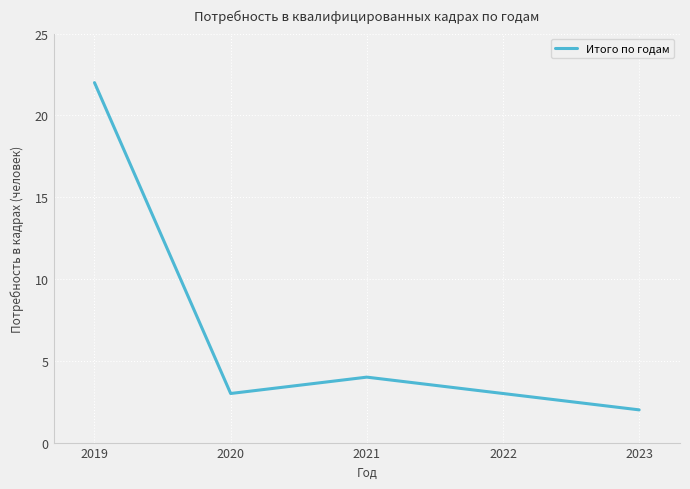

True or false: there are more than 0 points higher than both neighbors.

True